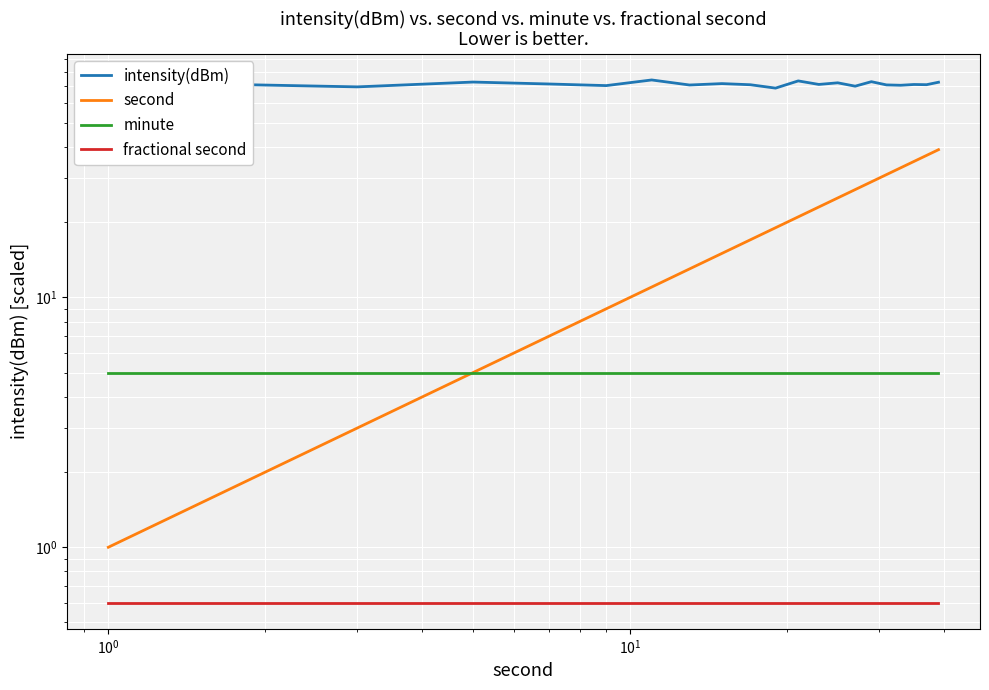

List the series in order of their peak value, lowest first.

fractional second, minute, second, intensity(dBm)